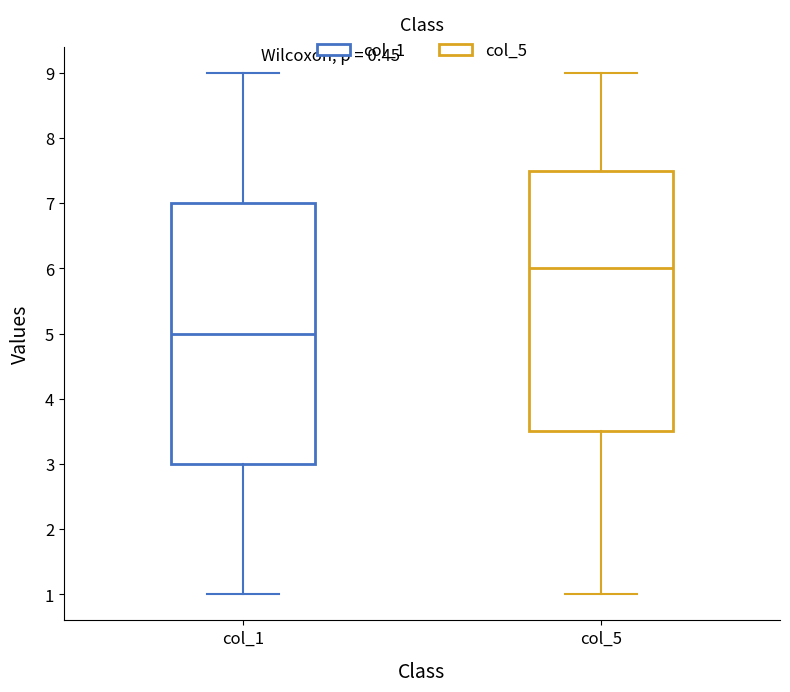

Reading left to right, read every box against the y-axis: the position of its median line, the range the box covers, and the ends of its whiskers. The values are not printed on the chart, so give them approximately, as read against the axis.

col_1: median 5.0, box 3.0 to 7.0, whiskers 1.0 to 9.0
col_5: median 6.0, box 3.5 to 7.5, whiskers 1.0 to 9.0